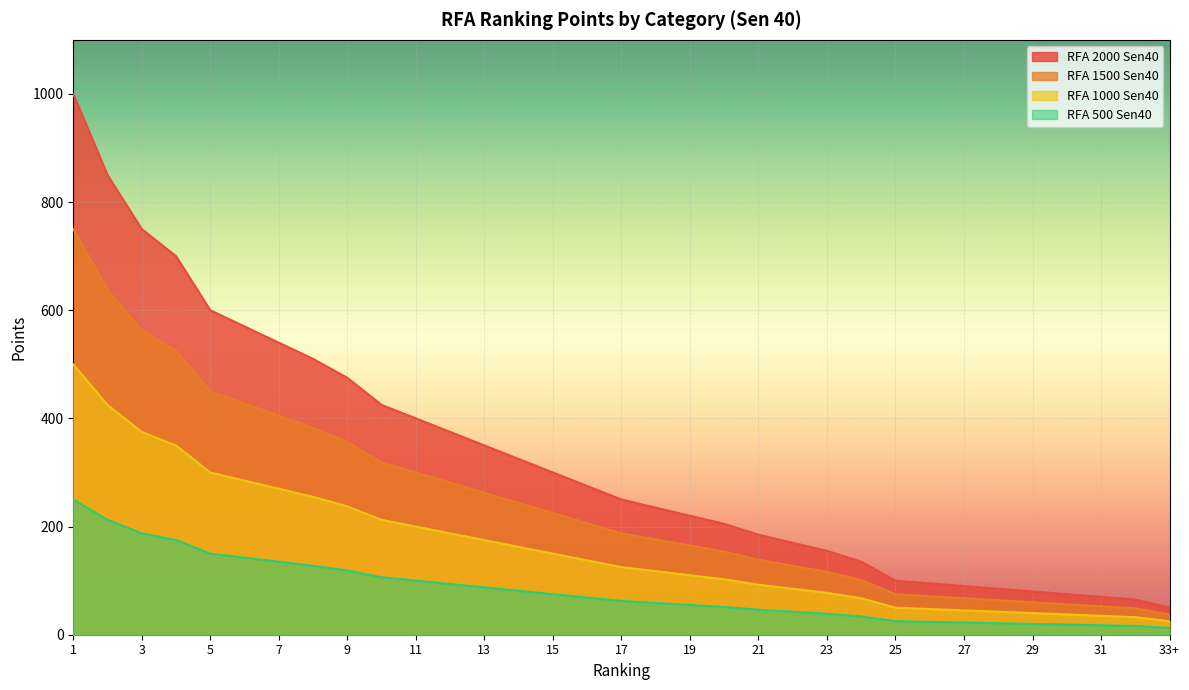

What is the difference between the maximum and second lowest values in the RFA 1000 Sen40 series?

467.5